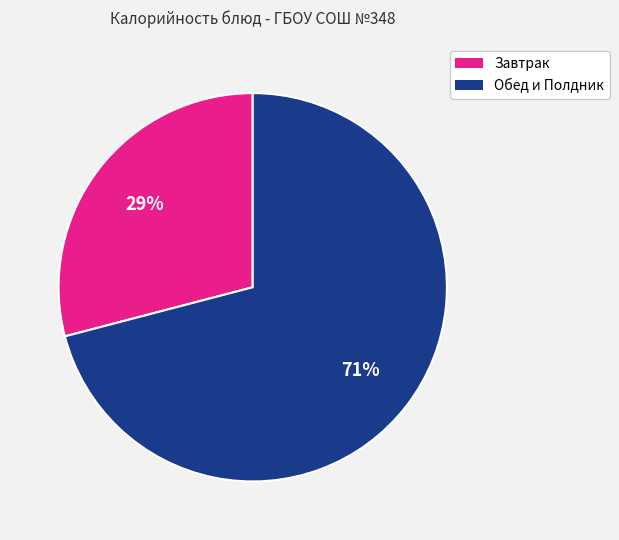

Does any single category account for the majority?

Yes